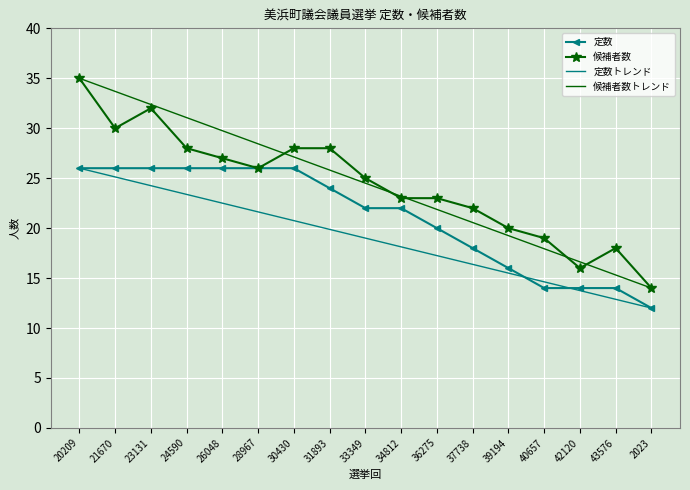

What is the sum of the values at 2023 and 23131?

38